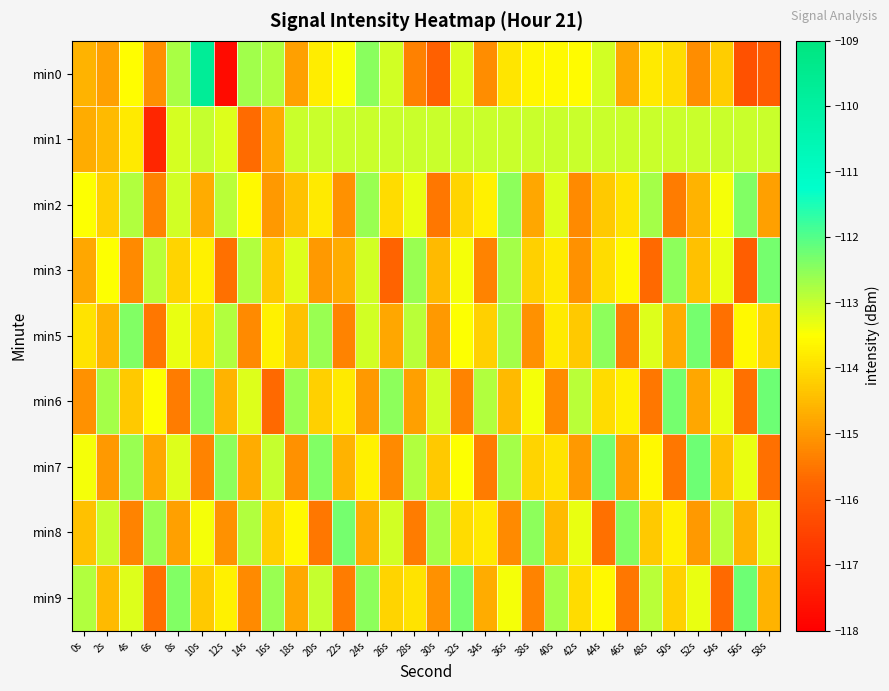

What is the smallest value displayed?

-117.7